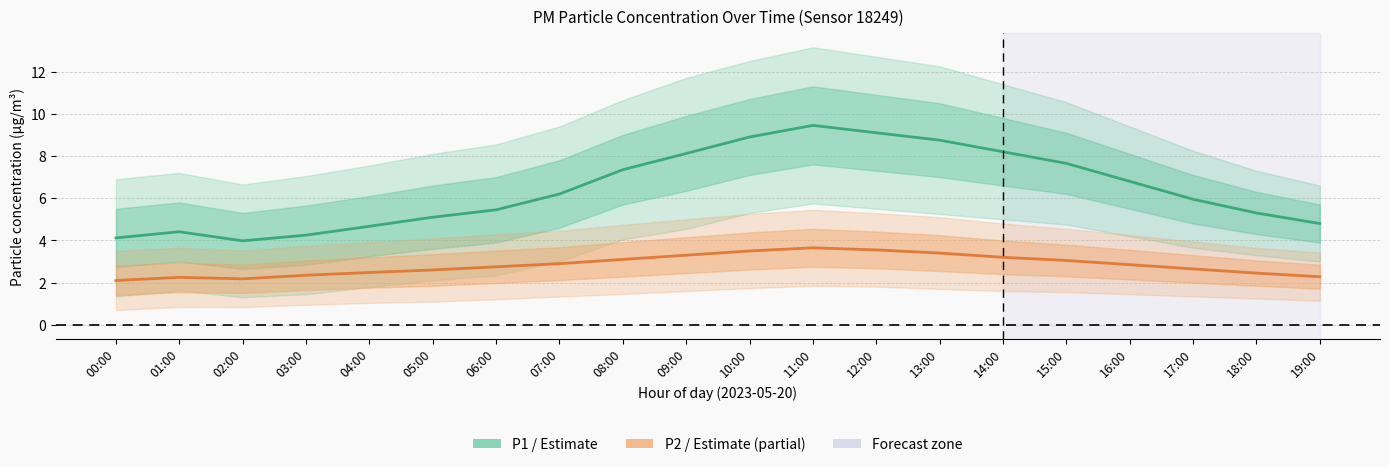

True or false: P2 (PM2.5) has a value of 1.1 at 02:00.

False